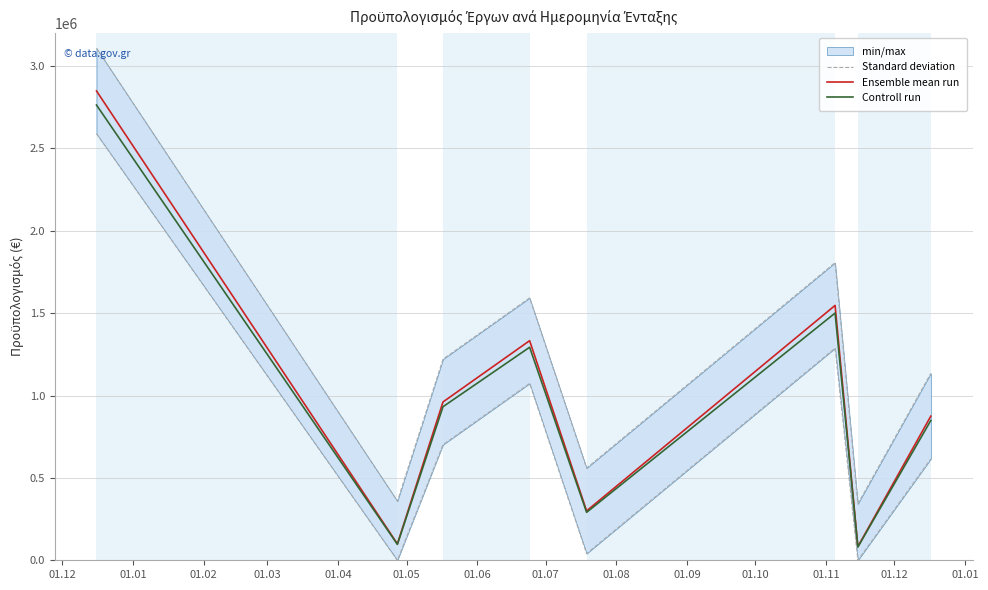

Which series has the widest spread of values?

Standard deviation